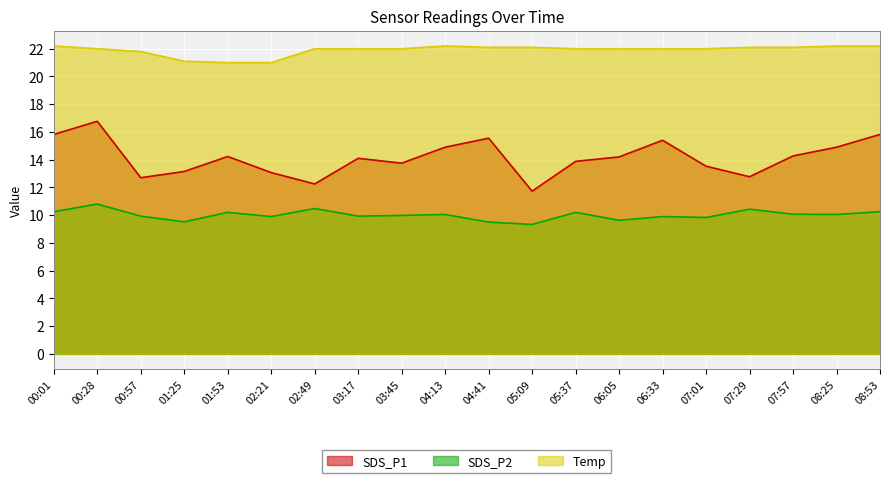

Is it true that SDS_P1 equals 3.9 at 01:25?

False